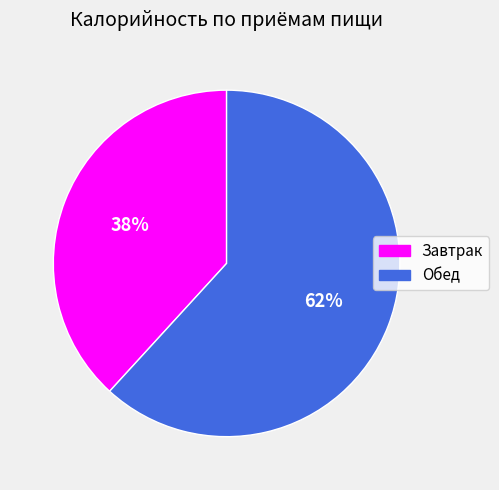

Rank the categories by value from lowest to highest.

Завтрак, Обед